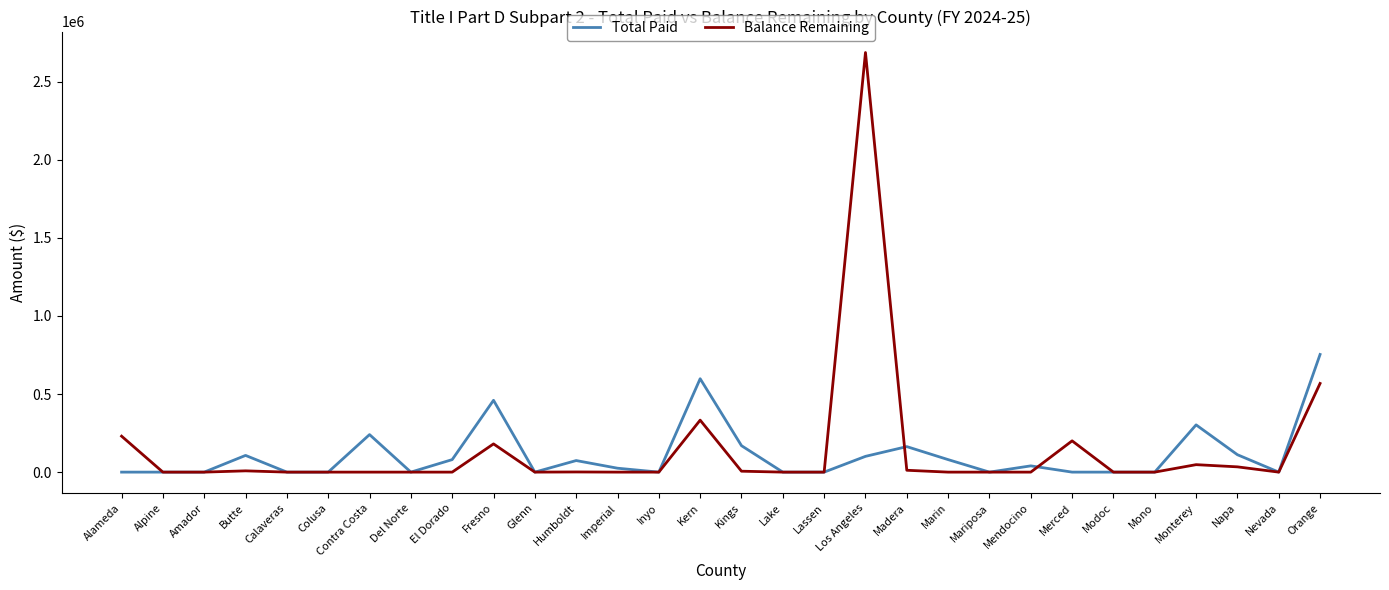

The value of Total Paid at Alpine is 0. True or false?

True